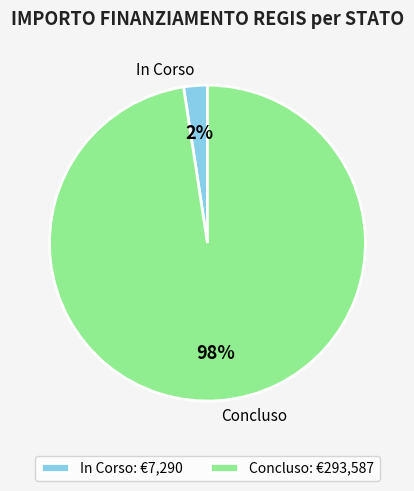

True or false: In Corso accounts for 14% of the total.

False